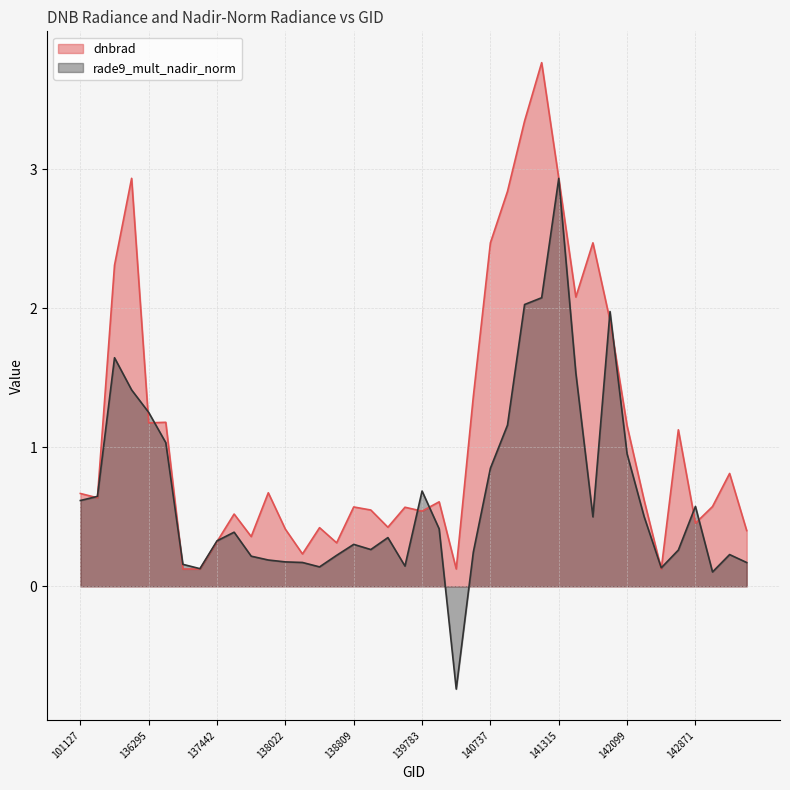

What is the difference between the highest and lowest values at 141507?

0.5